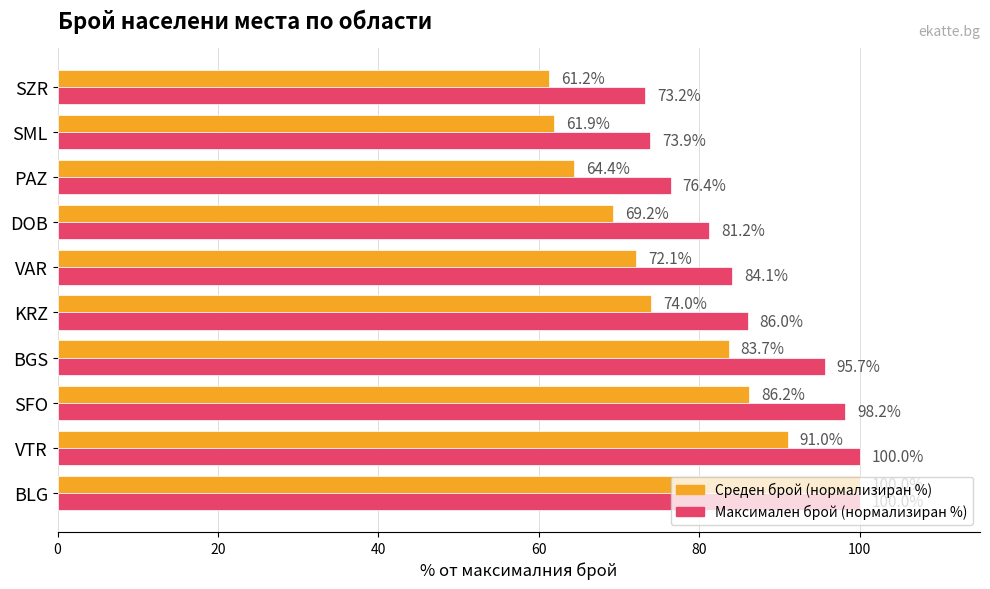

What is the total value across all series at SFO?

184.4